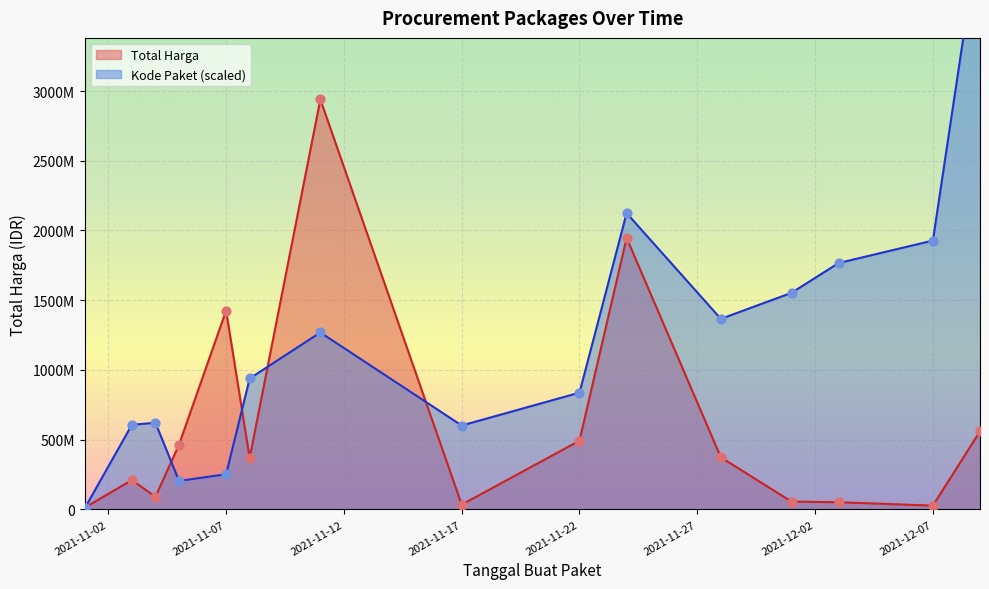

Which series has the widest spread of Y values?

Kode Paket